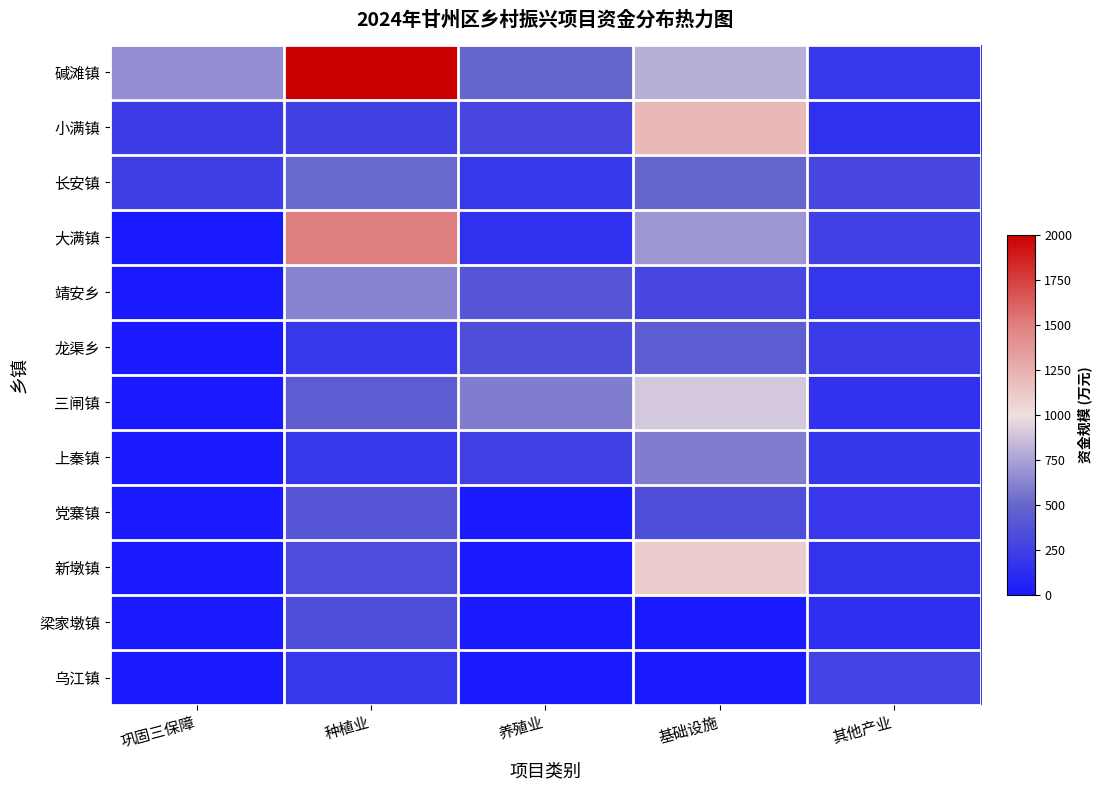

What is the greatest value displayed?

2000